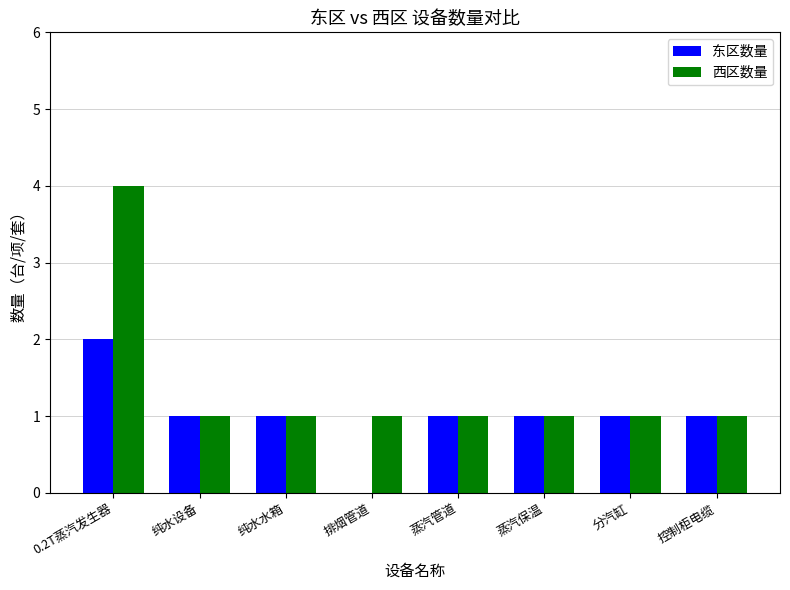

At which label does 西区数量 reach its peak?

0.2T蒸汽发生器